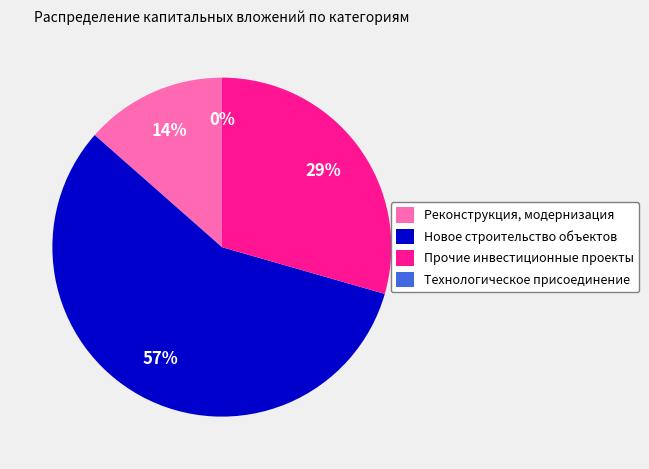

Which has a higher value, Прочие инвестиционные проекты or Реконструкция, модернизация?

Прочие инвестиционные проекты